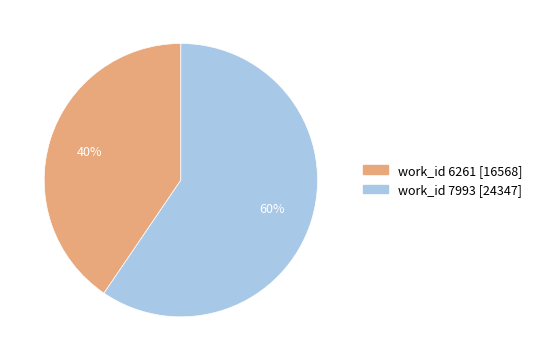

Is there a majority slice in this chart?

Yes